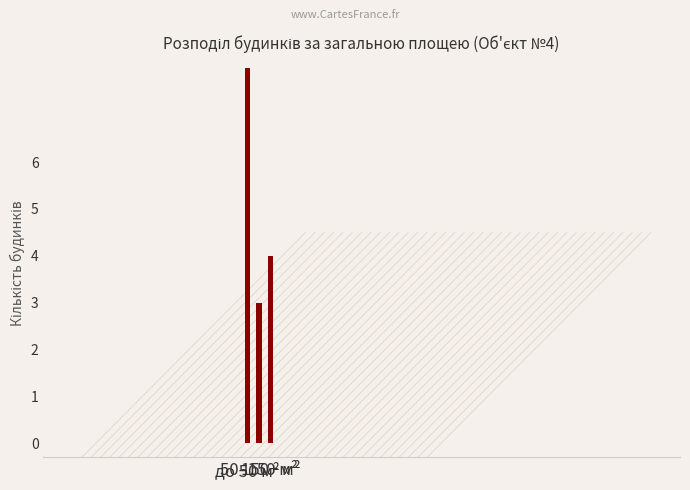

What is the smallest value displayed?

3